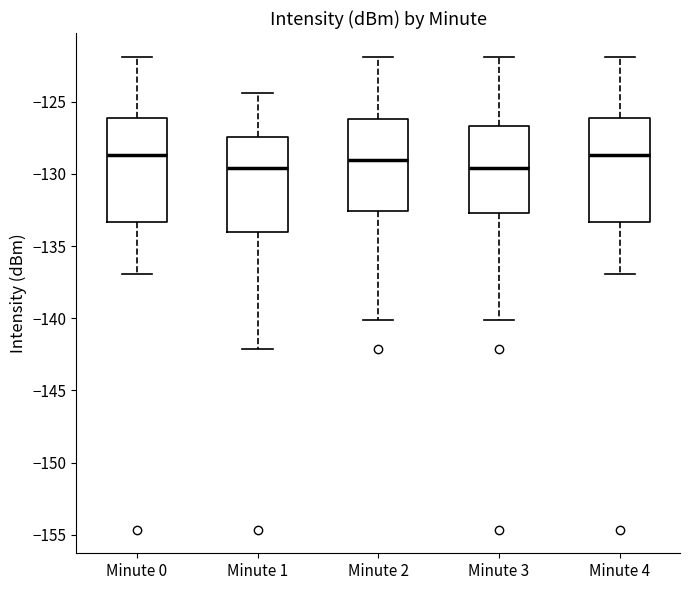

Reading left to right, read every box against the y-axis: the position of its median line, the range the box covers, and the ends of its whiskers. The values are not printed on the chart, so give them approximately, as read against the axis.

Minute 0: median -128.5, box -133.5 to -126.0, whiskers -137.0 to -122.0
Minute 1: median -129.5, box -134.0 to -127.5, whiskers -142.0 to -124.5
Minute 2: median -129.0, box -132.5 to -126.0, whiskers -140.0 to -122.0
Minute 3: median -129.5, box -132.5 to -126.5, whiskers -140.0 to -122.0
Minute 4: median -128.5, box -133.5 to -126.0, whiskers -137.0 to -122.0